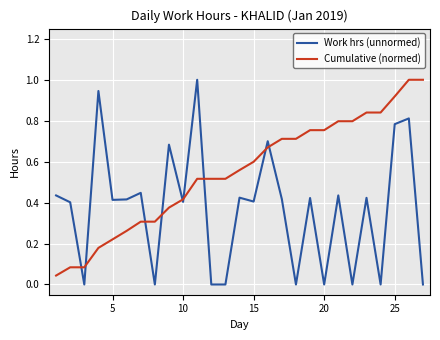

At how many categories does at least one series exceed 0?

27